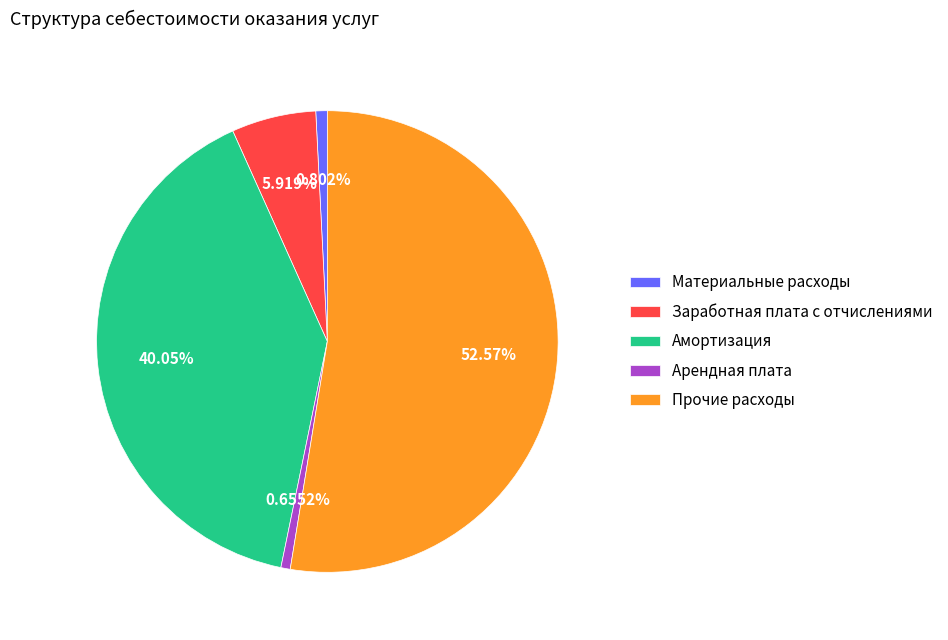

What percentage is the Материальные расходы slice, to the nearest percent?

1%